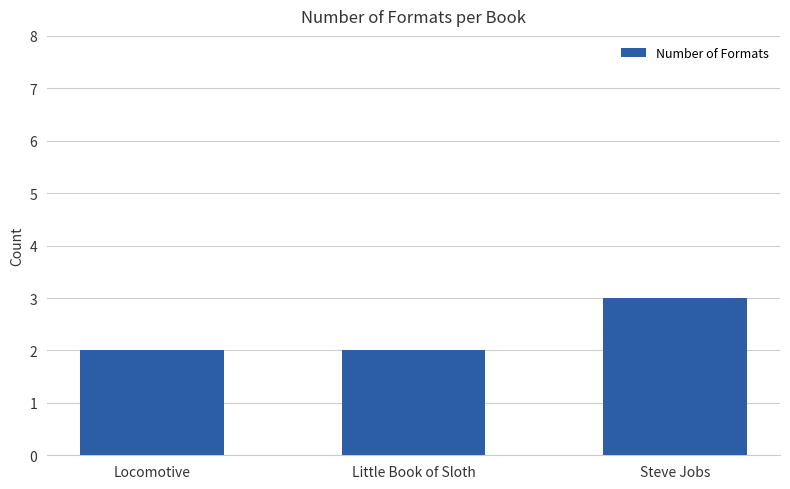

Reading right to left, list all the values displayed in this chart.

3	2	2